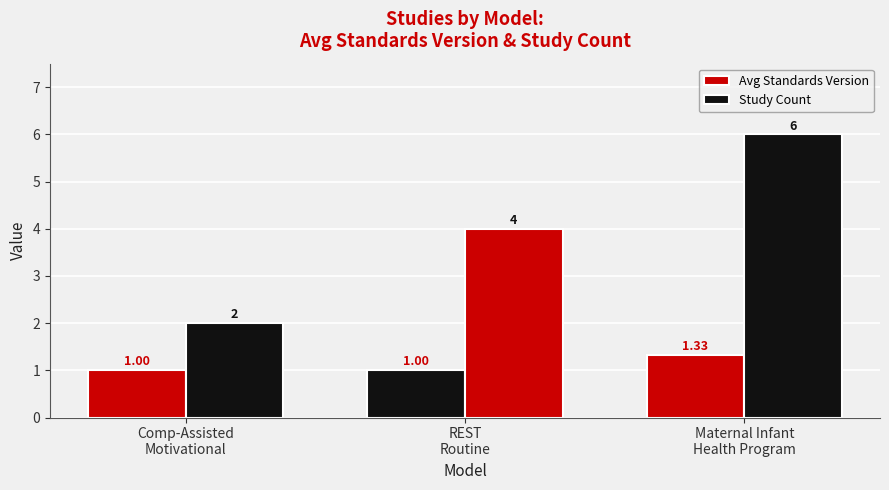

What is the value of the Avg Standards Version bar at the 3rd from the left?

1.3